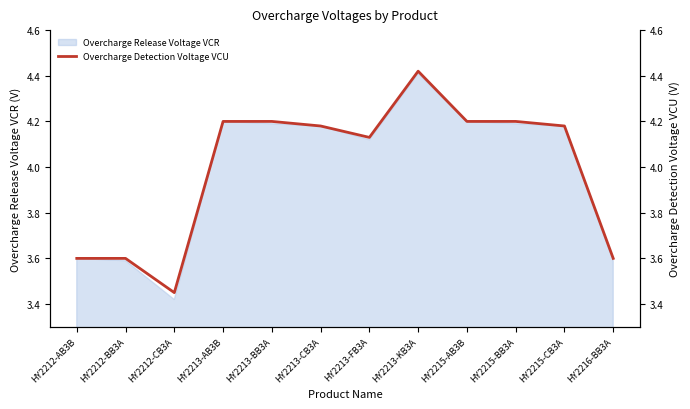

Where does the data first go above 4?

HY2213-AB3B